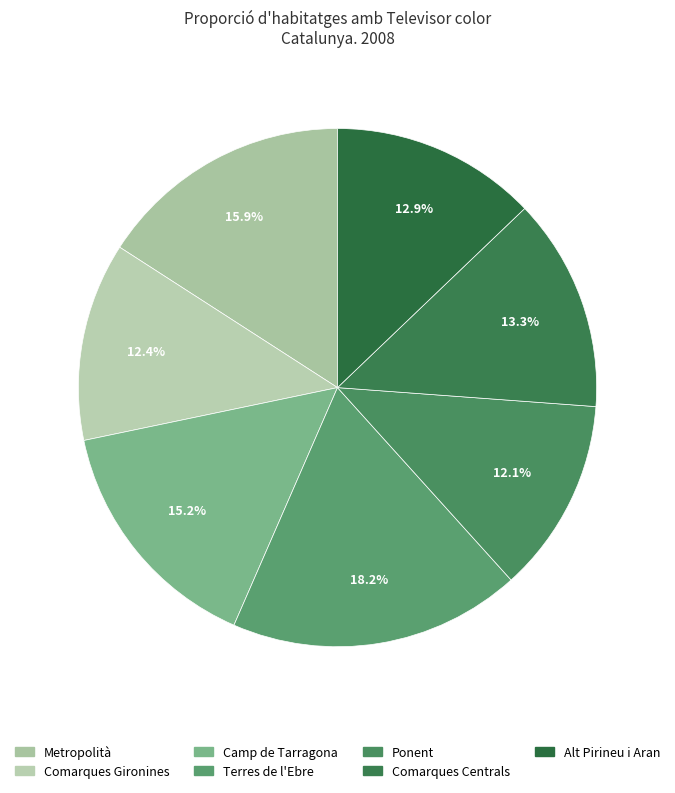

Combined, what portion of the pie is Metropolità and Comarques Centrals?

29.2%